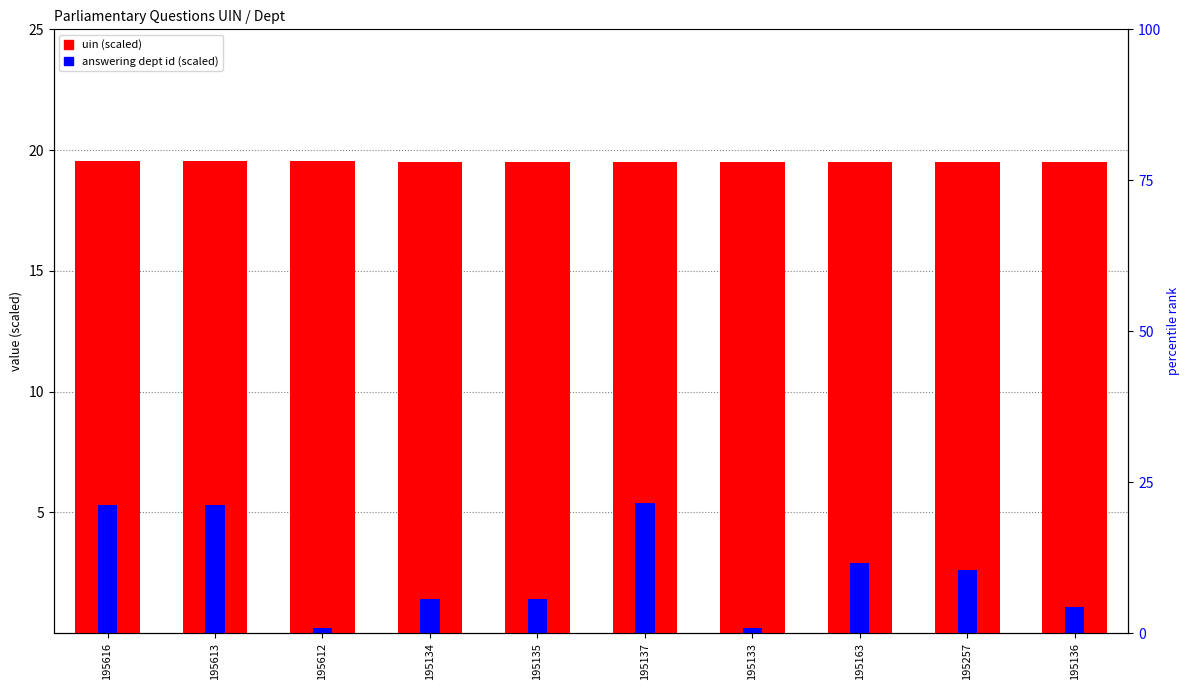

How many values in the answering dept id (scaled) series are below 2?

5